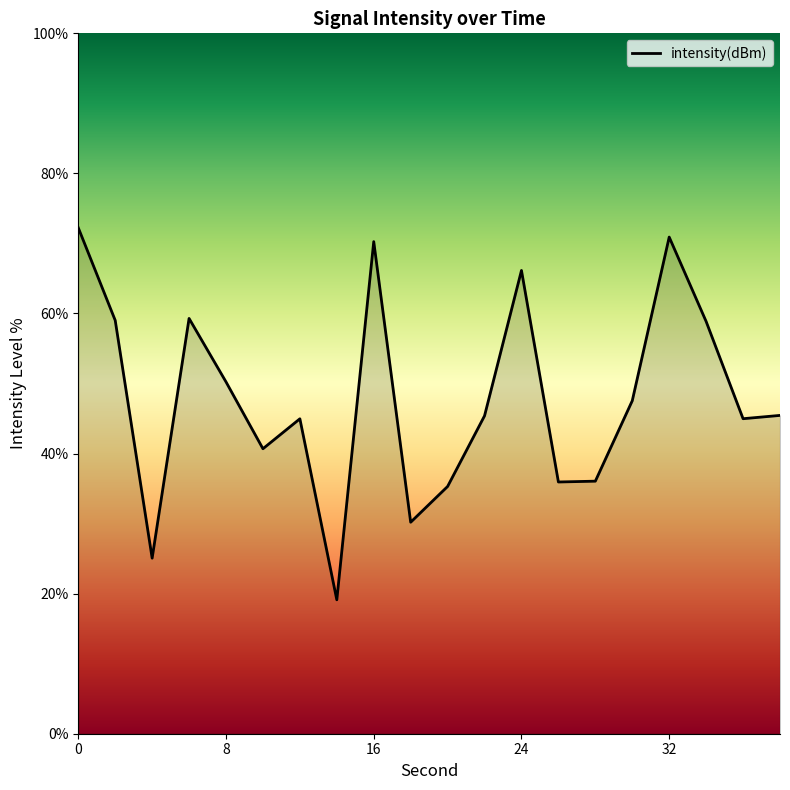

What is the difference between the maximum and minimum values?

53.1